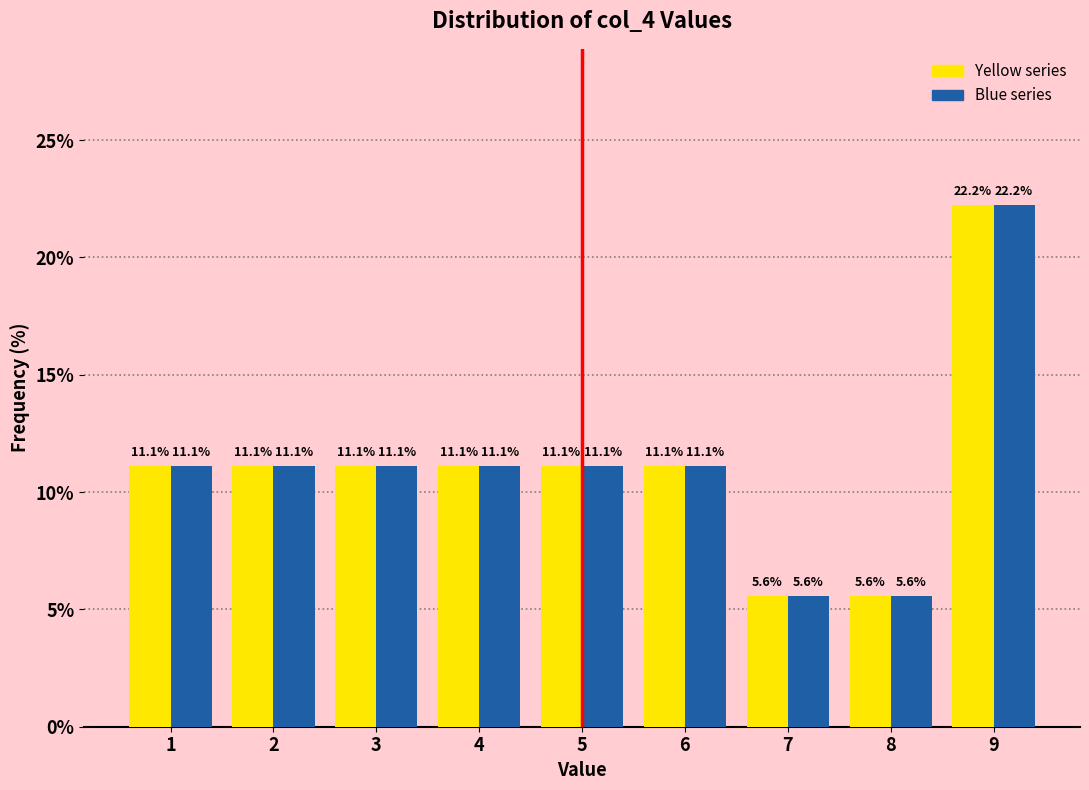

What is the minimum value shown in the chart?

5.6